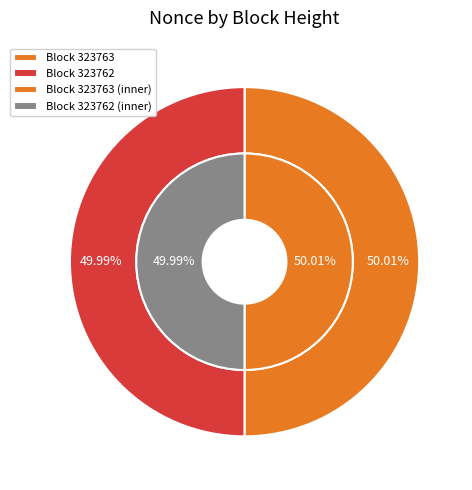

Does any single category account for the majority?

Yes